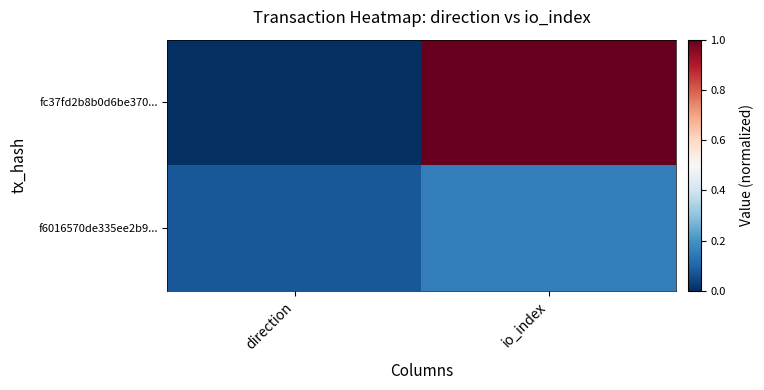

Rank the series by their average value, from highest to lowest.

fc37fd2b8b0d6be370..., f6016570de335ee2b9...